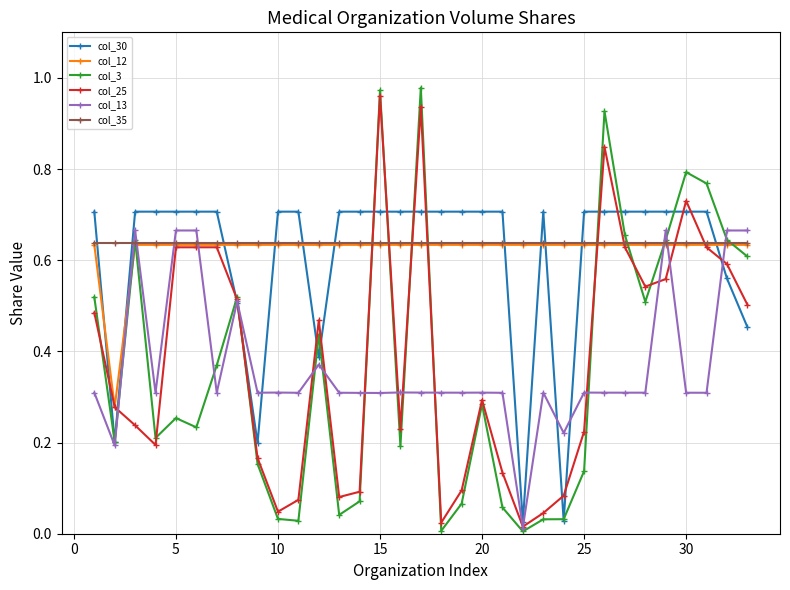

What is the total value across all series at 30?

3.8